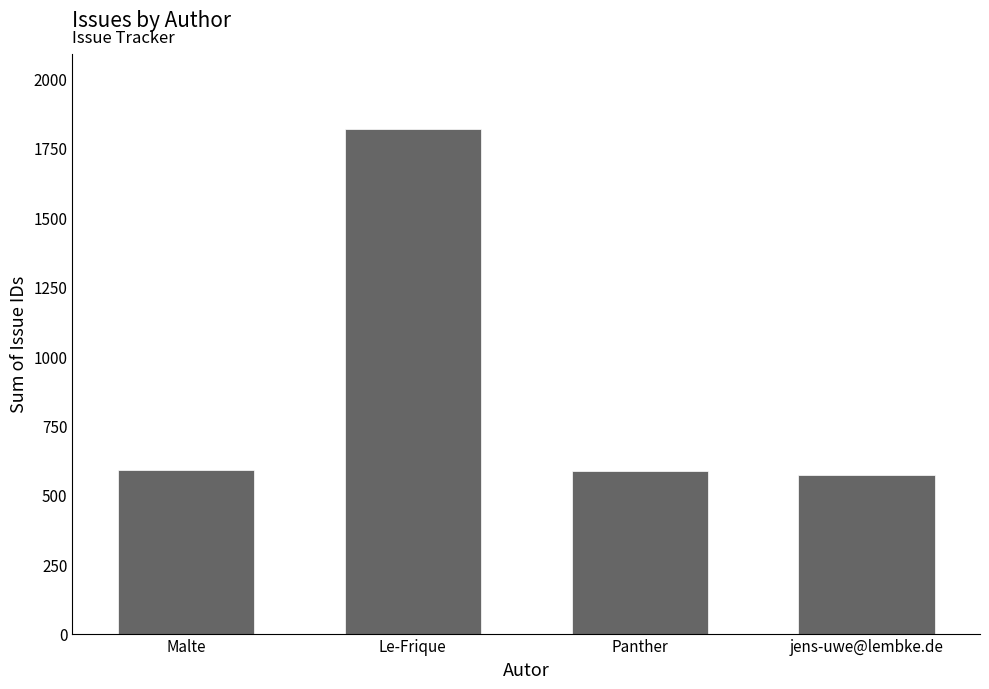

What position from the right is Malte?

4